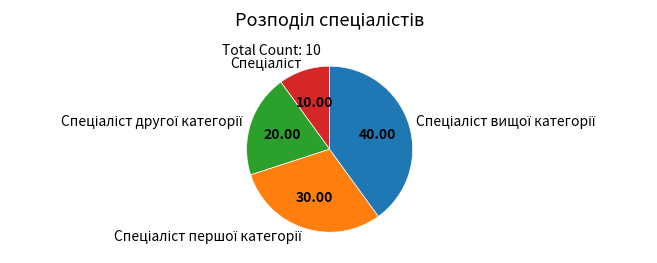

Count the number of slices in the pie.

4